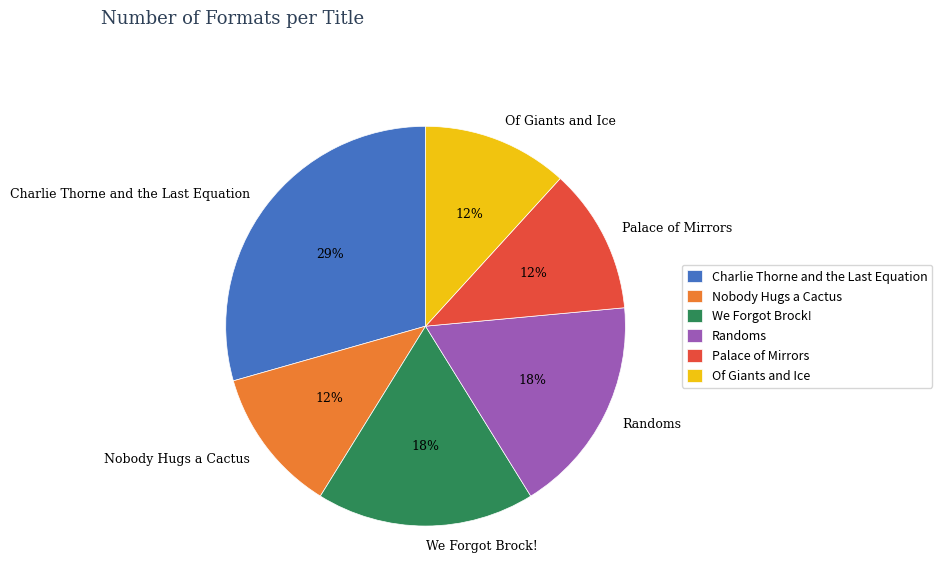

To the nearest percent, what is the difference between the Of Giants and Ice and We Forgot Brock! slice percentages?

6%